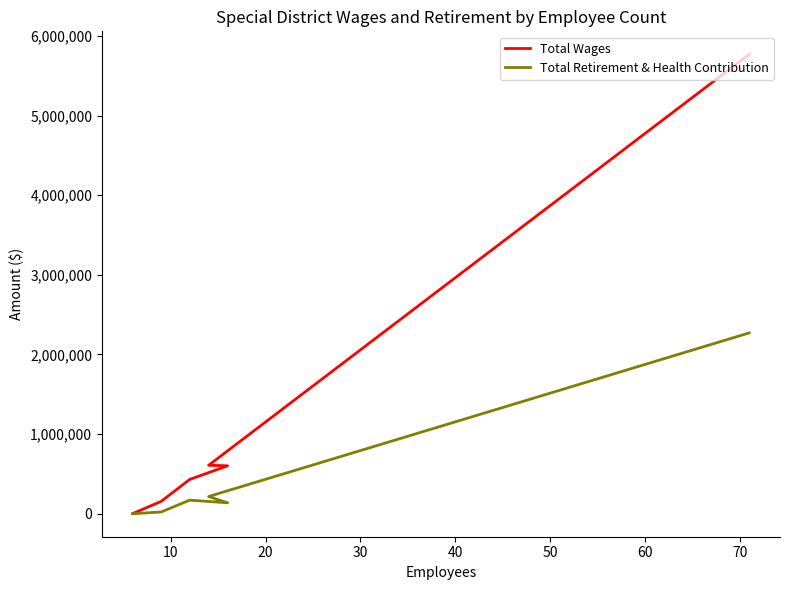

True or false: Total Retirement & Health Contribution and Total Wages intersect in this chart.

False